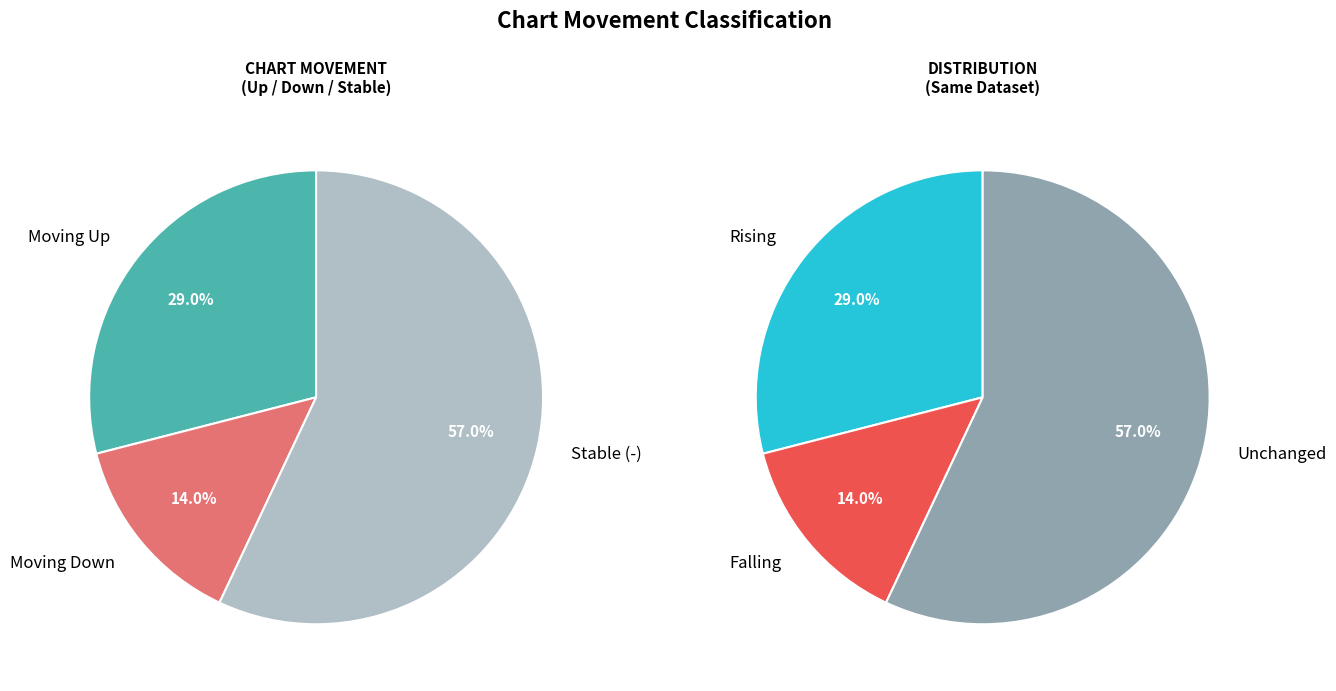

Which slice represents more than half of the pie?

-